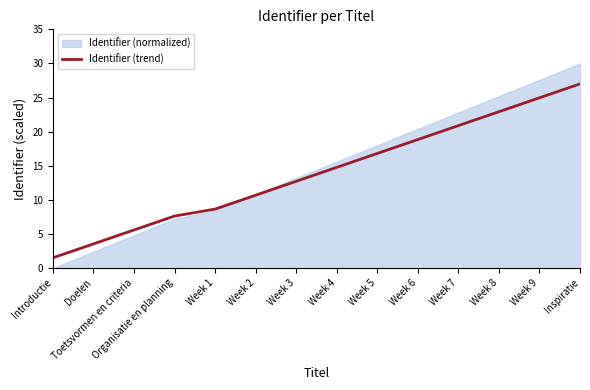

Approximately how many times larger is the value at Toetsvormen en criteria compared to Inspiratie?

0.2